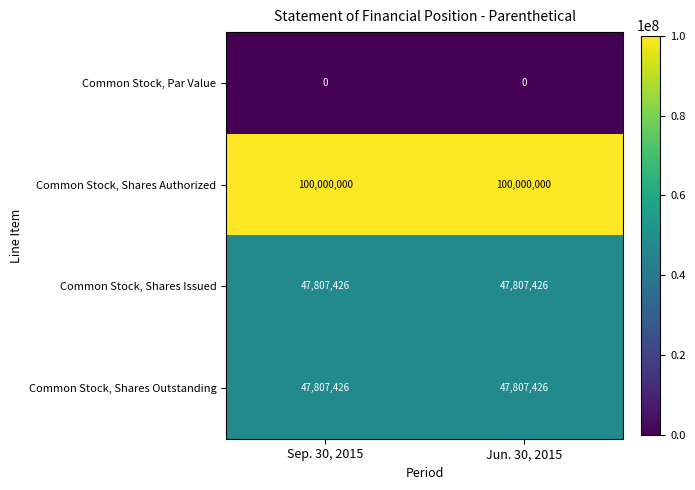

The Common Stock, Shares Issued series shows 68513641 at Sep. 30, 2015. True or false?

False